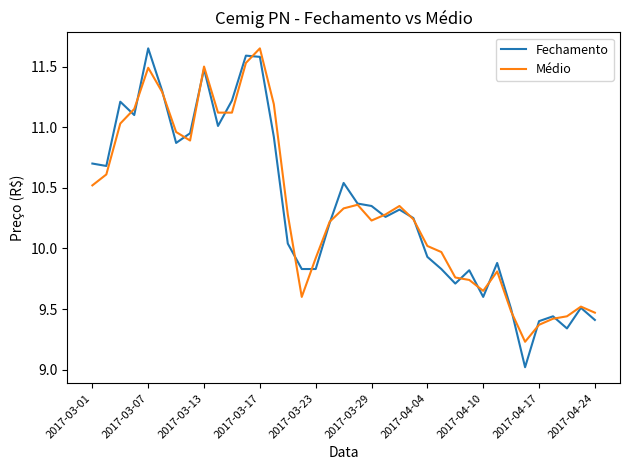

True or false: Médio has more than 1 points higher than both neighbors.

True